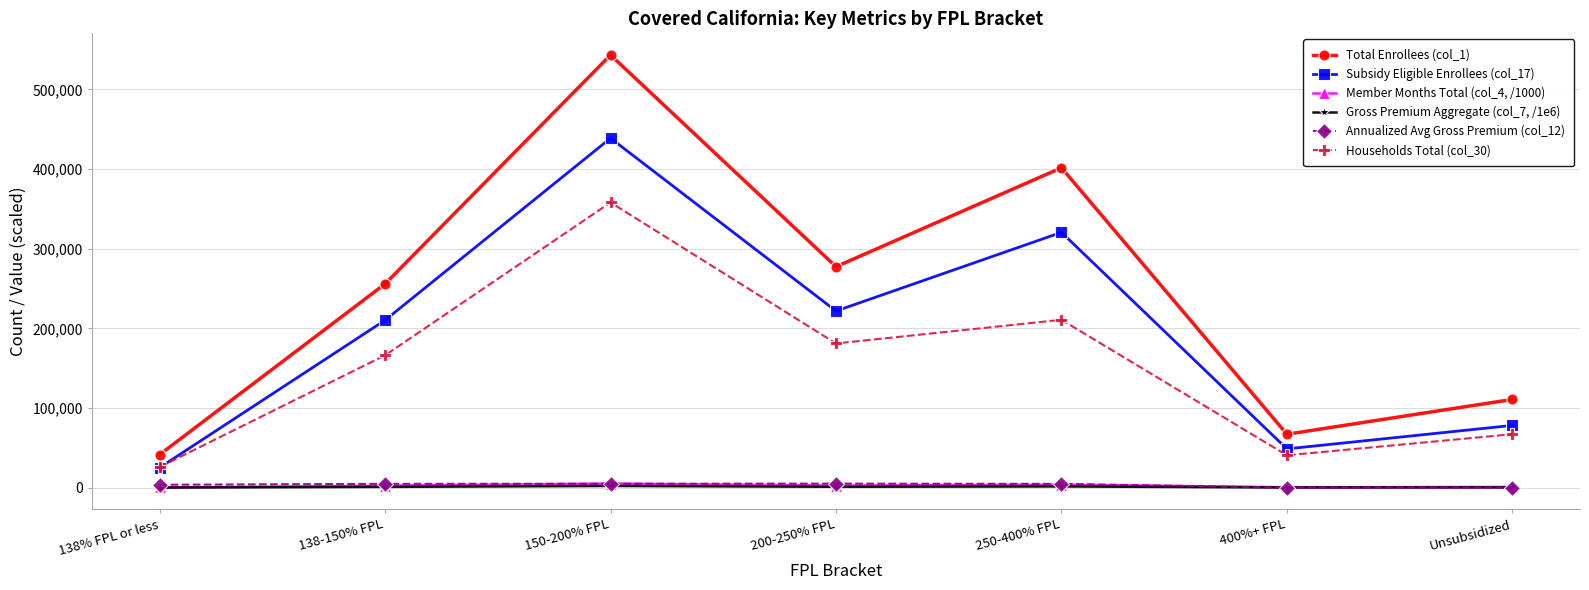

At which label does Subsidy Eligible Enrollees (col_17) reach its peak?

150-200% FPL